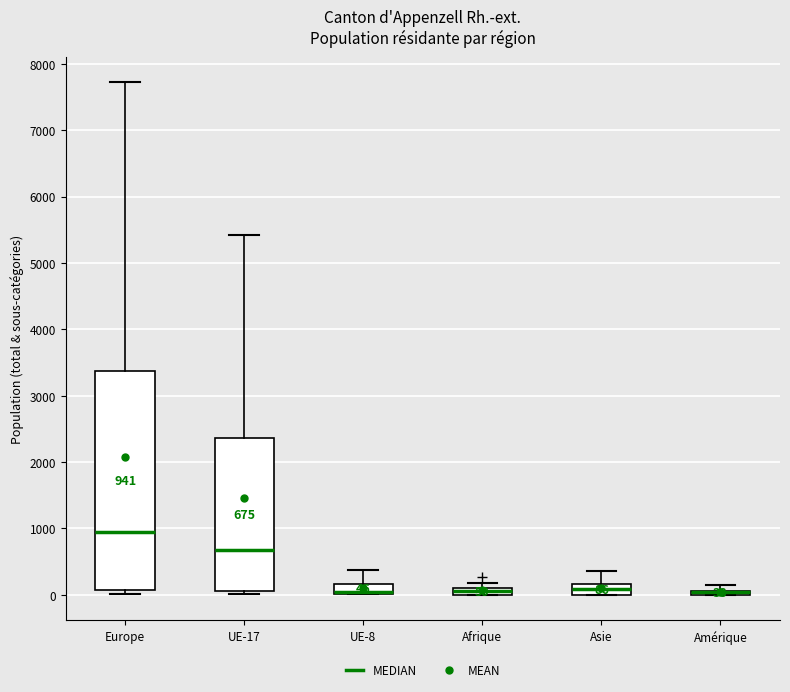

Comparing the boxes themselves (not the whiskers), which one is the tallest?

Europe